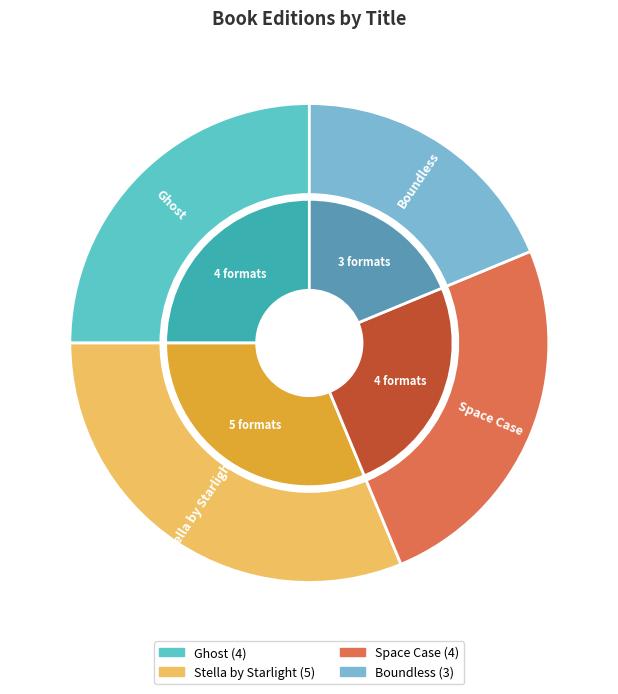

What is the change in value from Ghost to Stella by Starlight?

+1